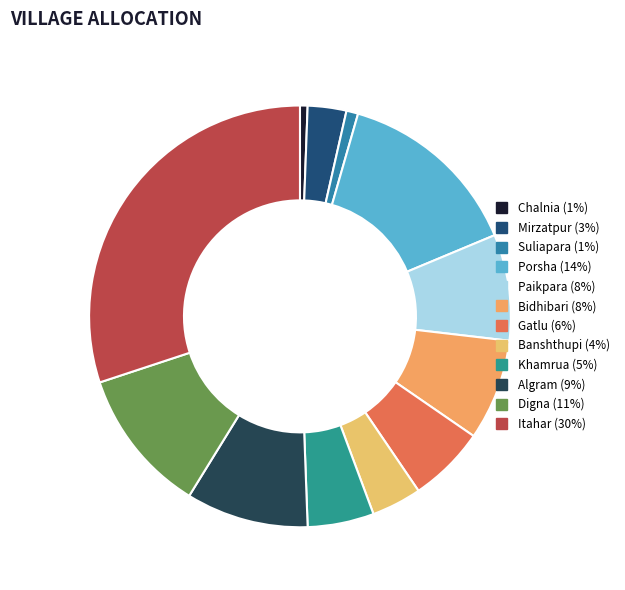

Count the number of slices in the pie.

12